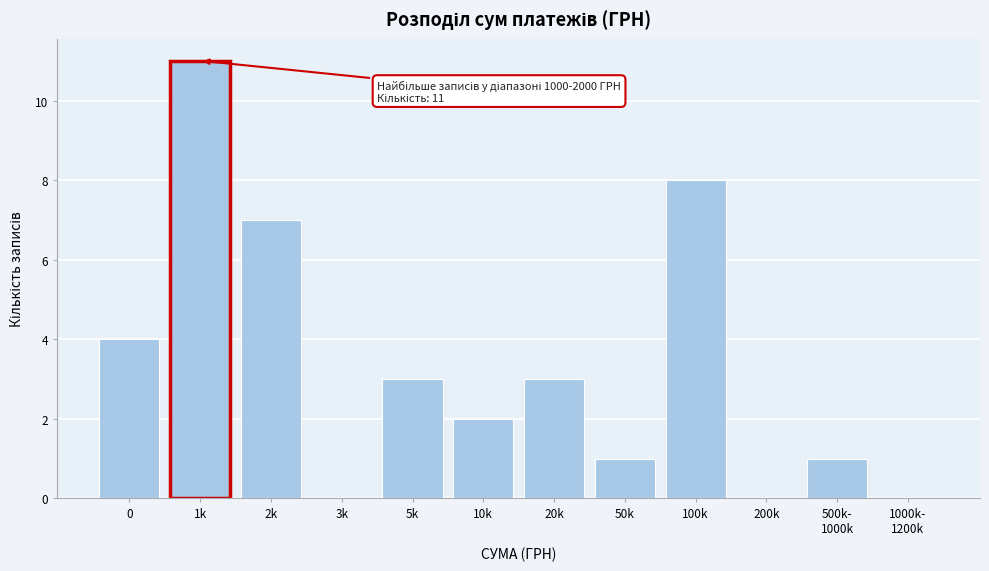

What is the sum of all values?

40